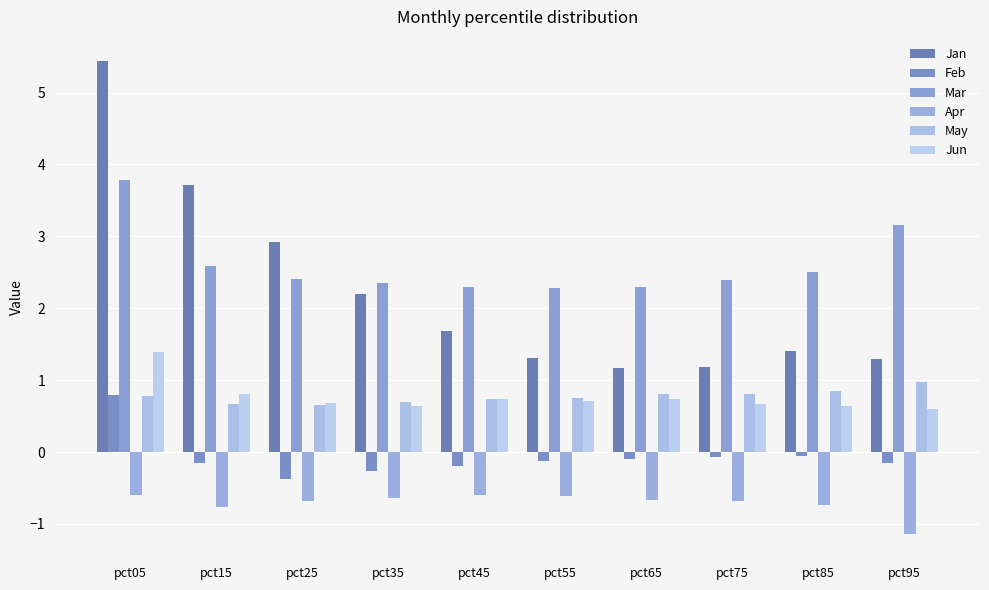

The Mar series shows 2.3 at pct05. True or false?

False